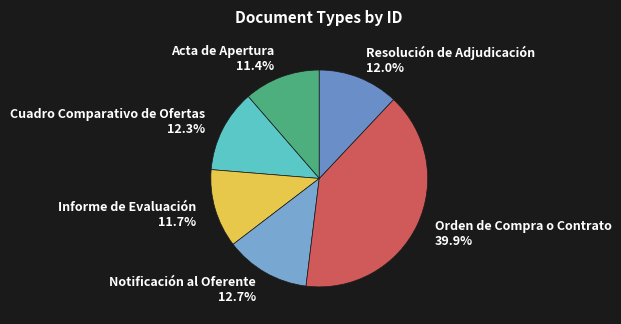

Which slice is the largest?

Orden de Compra o Contrato